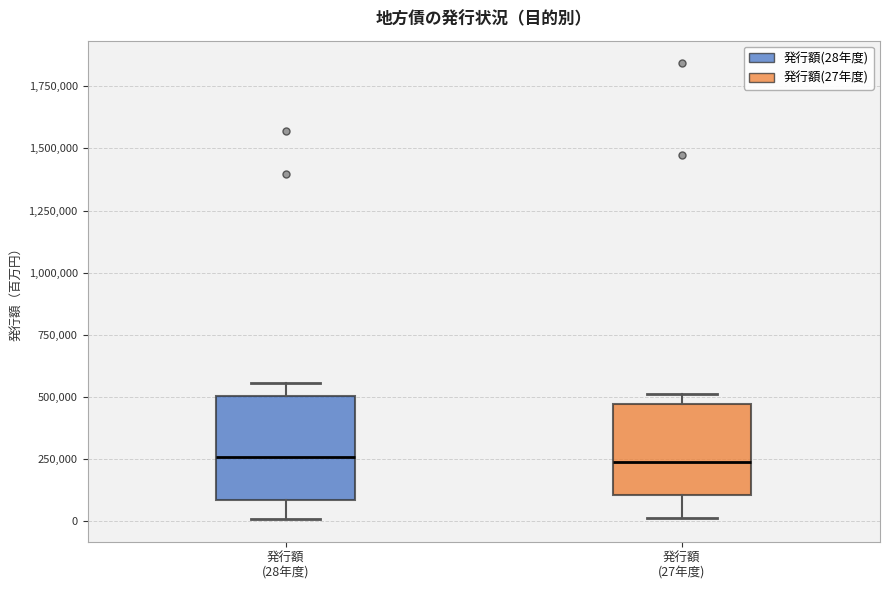

Reading left to right, read every box against the y-axis: the position of its median line, the range the box covers, and the ends of its whiskers. The values are not printed on the chart, so give them approximately, as read against the axis.

発行額 (28年度): median 250000, box 100000 to 500000, whiskers 0 to 550000
発行額 (27年度): median 250000, box 100000 to 450000, whiskers 0 to 500000